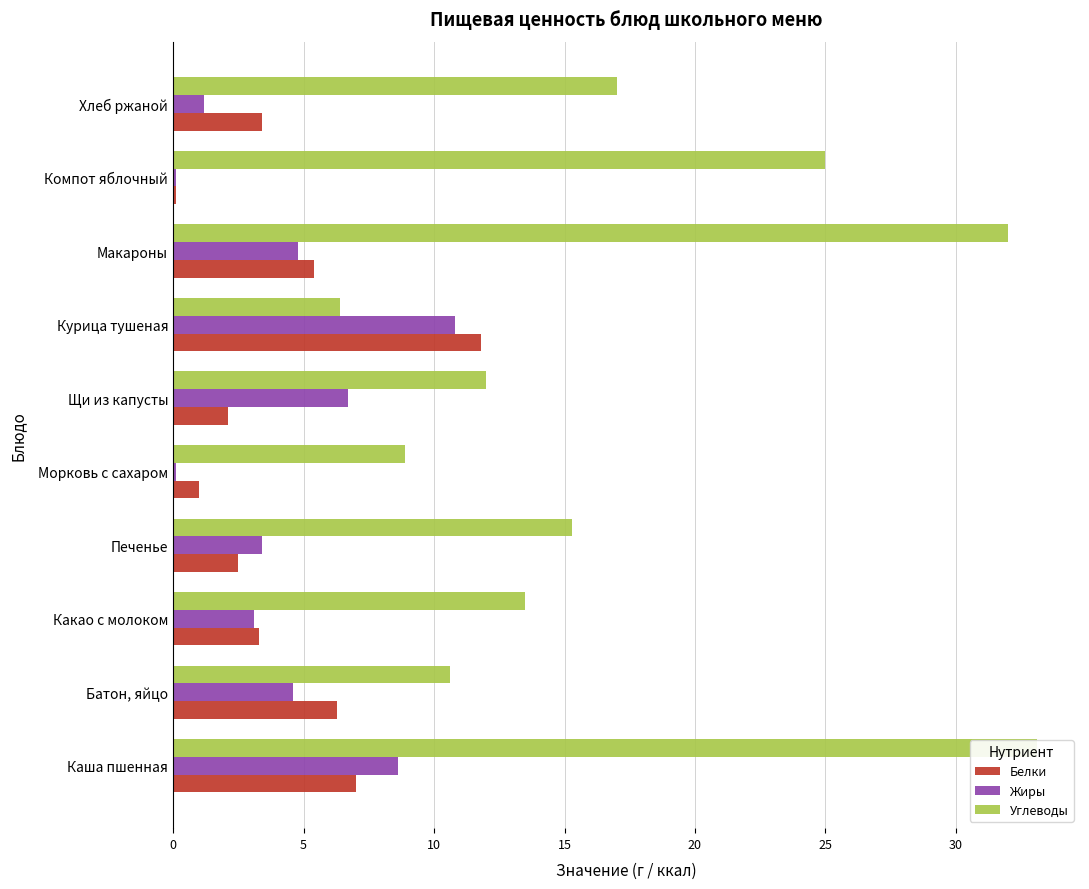

What is the difference between the highest and lowest values at 9?

15.8